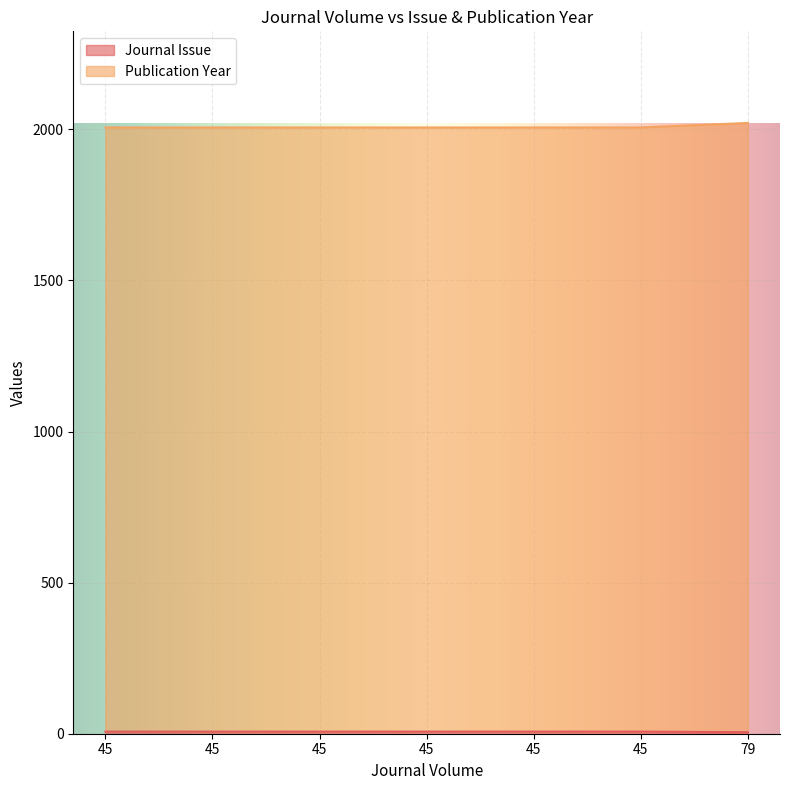

At which label does Publication Year reach its peak?

79